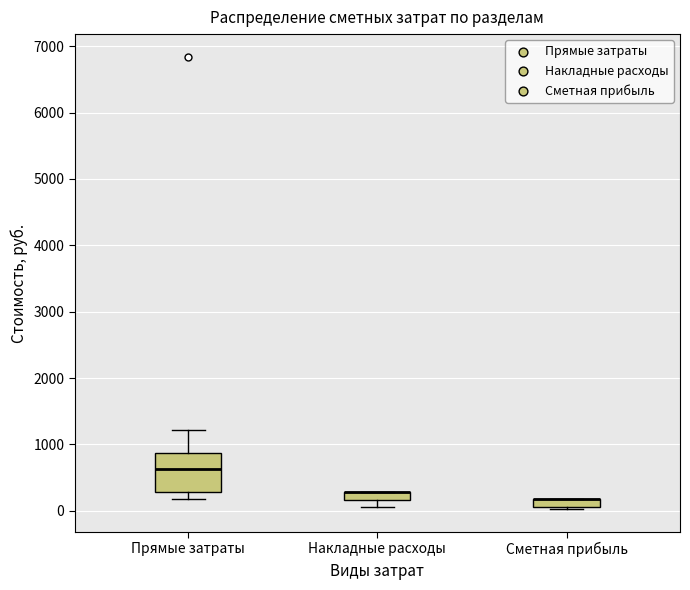

Comparing the boxes themselves (not the whiskers), which one is the tallest?

Прямые затраты